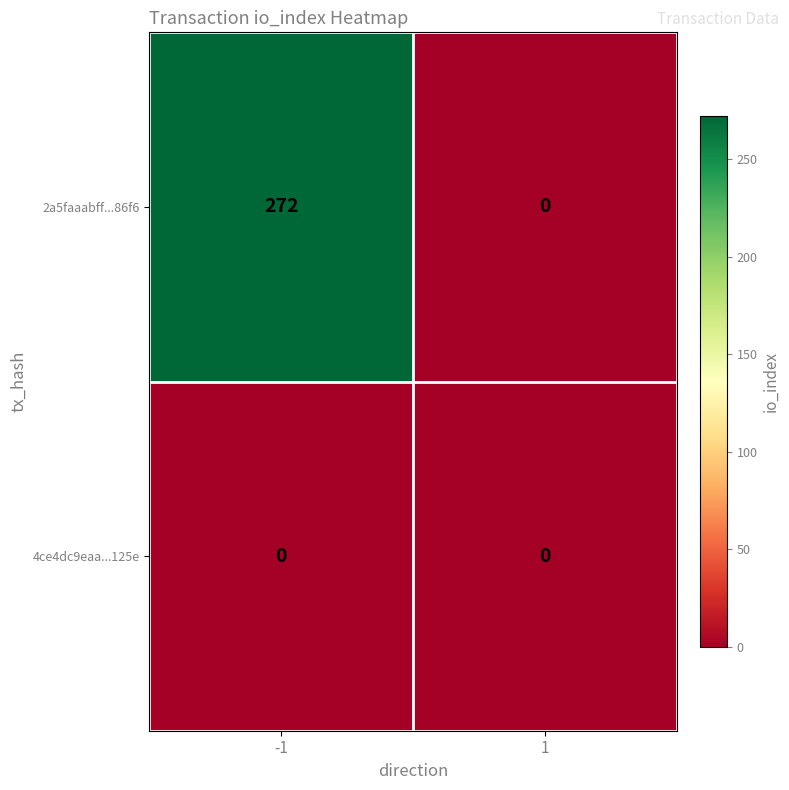

Which series has the widest spread of values?

2a5faaabff...86f6